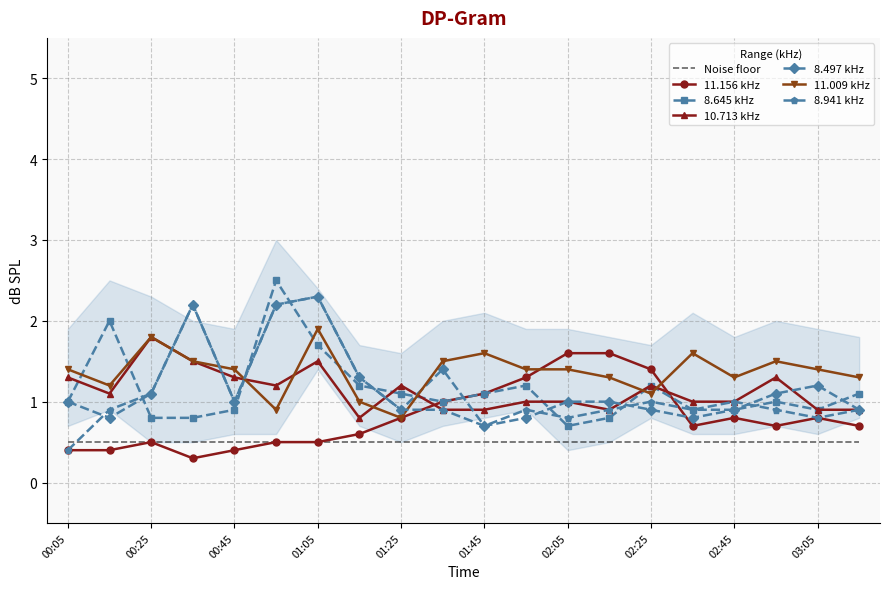

True or false: 11.009 and 8.941 cross at least once.

True